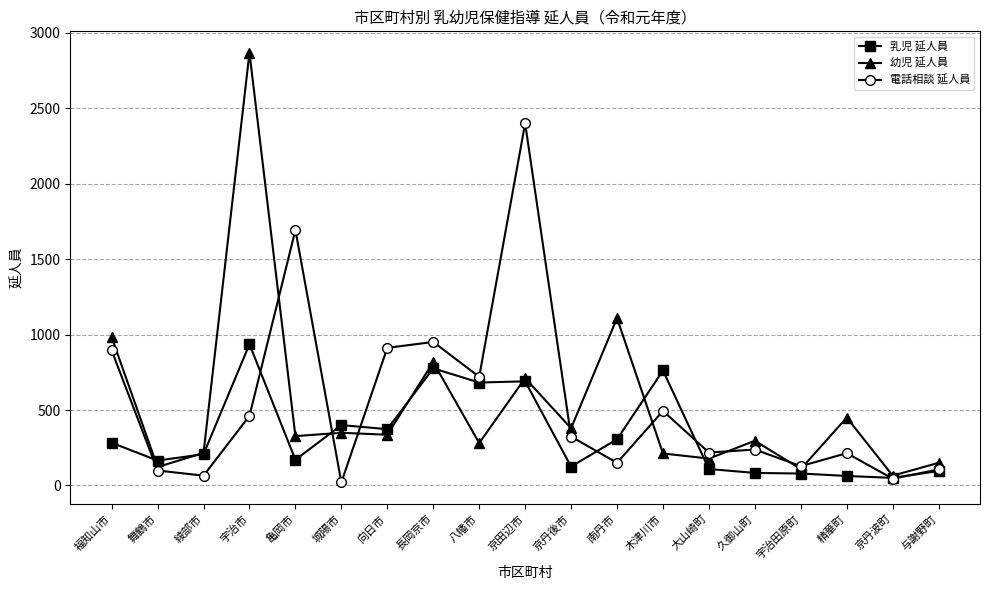

Which series changed the most between 福知山市 and 宇治市?

幼児 延人員